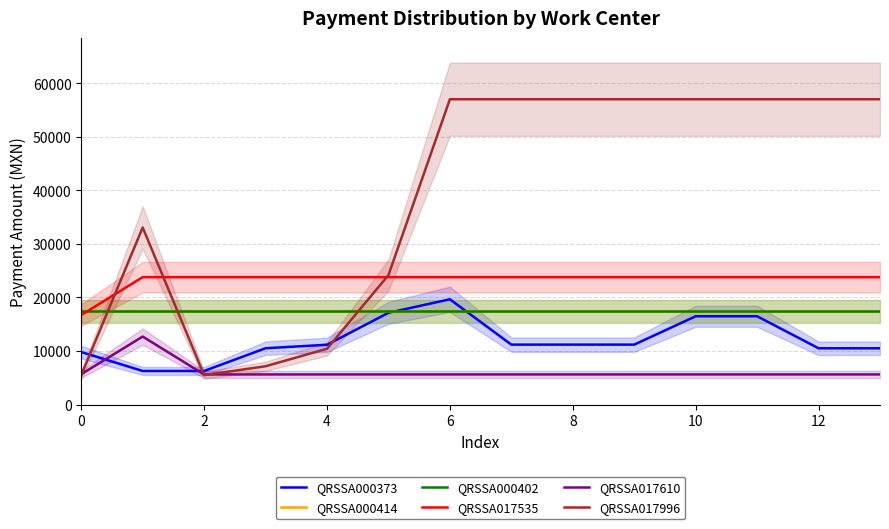

True or false: QRSSA000402 and QRSSA000414 intersect in this chart.

False